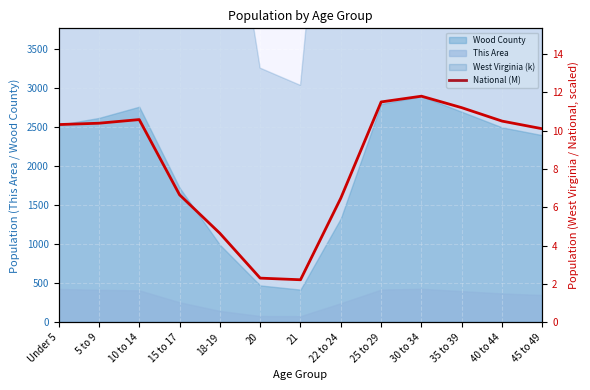

What is the change in value from 30 to 34 to 35 to 39?

-0.6